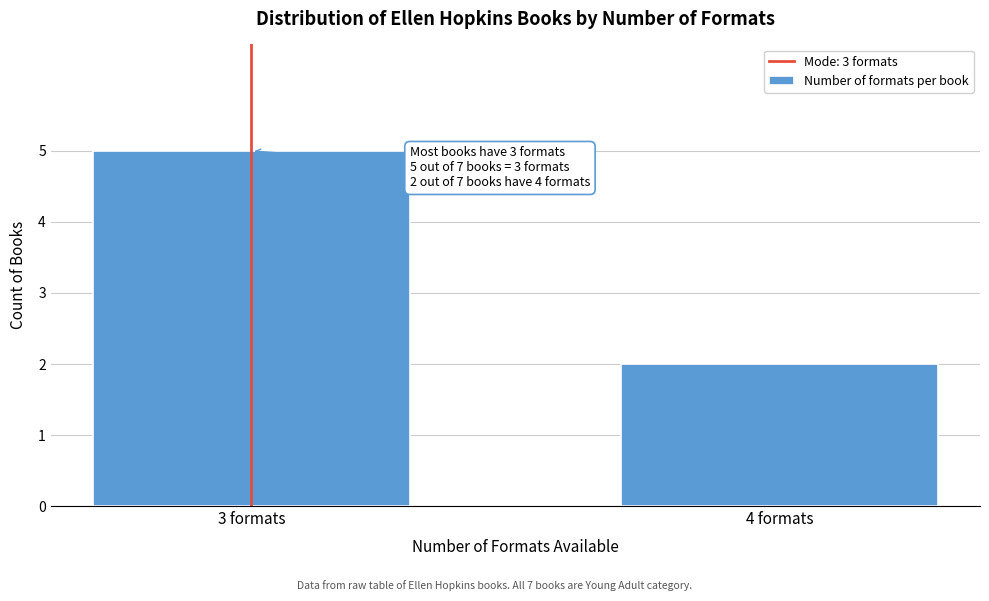

Reading left to right, transcribe all the data shown in this chart.

3 formats=5	4 formats=2